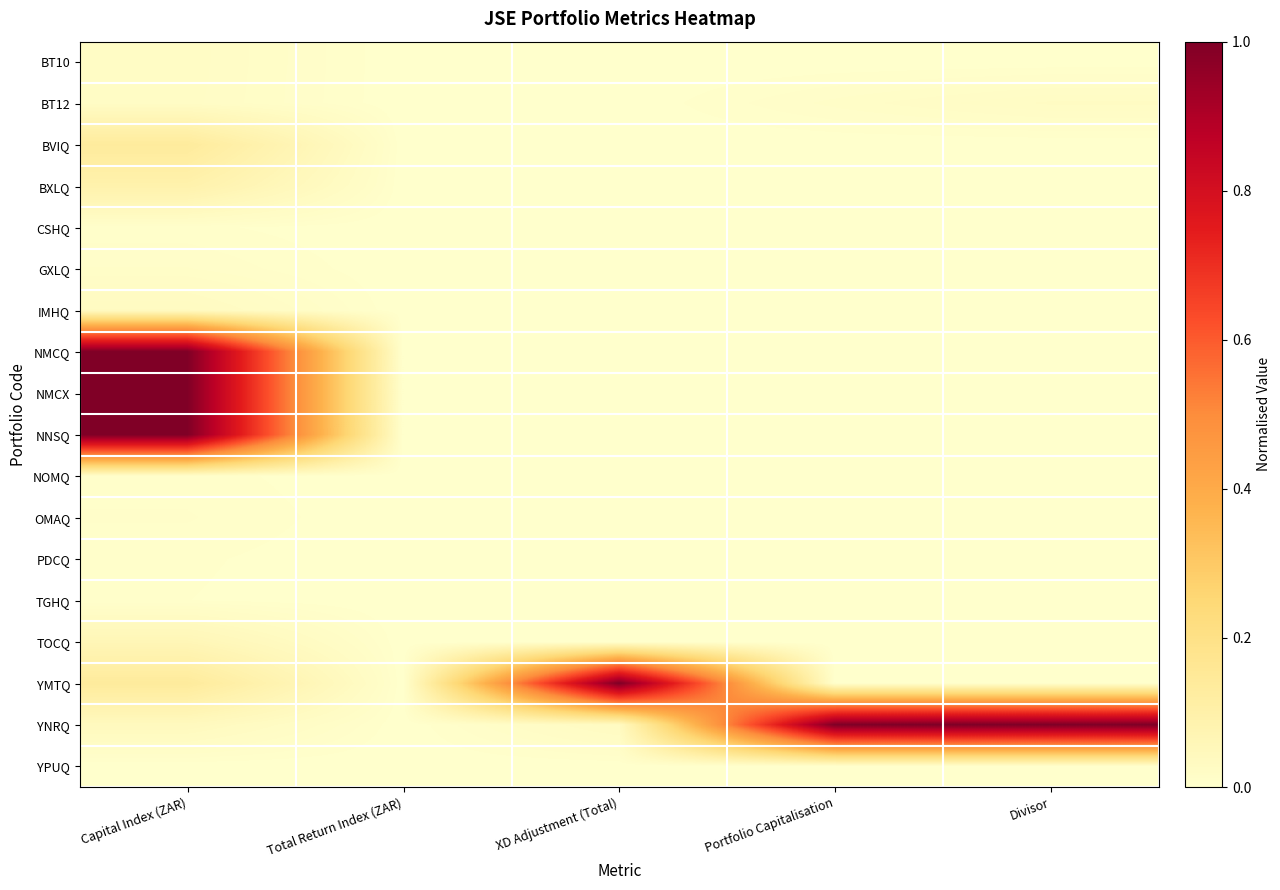

Reading left to right, extract all data points from this chart.

BT10: Capital Index (ZAR)=0.0	Total Return Index (ZAR)=0.0	XD Adjustment (Total)=0.0	Portfolio Capitalisation=0.0	Divisor=0.0
BT12: Capital Index (ZAR)=0.0	Total Return Index (ZAR)=0.0	XD Adjustment (Total)=0.0	Portfolio Capitalisation=0.0	Divisor=0.0
BVIQ: Capital Index (ZAR)=0.1	Total Return Index (ZAR)=0.0	XD Adjustment (Total)=0.0	Portfolio Capitalisation=0.0	Divisor=0.0
BXLQ: Capital Index (ZAR)=0.1	Total Return Index (ZAR)=0.0	XD Adjustment (Total)=0.0	Portfolio Capitalisation=0.0	Divisor=0.0
CSHQ: Capital Index (ZAR)=0.0	Total Return Index (ZAR)=0.0	XD Adjustment (Total)=0.0	Portfolio Capitalisation=0.0	Divisor=0.0
GXLQ: Capital Index (ZAR)=0.0	Total Return Index (ZAR)=0.0	XD Adjustment (Total)=0.0	Portfolio Capitalisation=0.0	Divisor=0.0
IMHQ: Capital Index (ZAR)=0.0	Total Return Index (ZAR)=0.0	XD Adjustment (Total)=0.0	Portfolio Capitalisation=0.0	Divisor=0.0
NMCQ: Capital Index (ZAR)=1.0	Total Return Index (ZAR)=0.0	XD Adjustment (Total)=0.0	Portfolio Capitalisation=0.0	Divisor=0.0
NMCX: Capital Index (ZAR)=1.0	Total Return Index (ZAR)=0.0	XD Adjustment (Total)=0.0	Portfolio Capitalisation=0.0	Divisor=0.0
NNSQ: Capital Index (ZAR)=1.0	Total Return Index (ZAR)=0.0	XD Adjustment (Total)=0.0	Portfolio Capitalisation=0.0	Divisor=0.0
NOMQ: Capital Index (ZAR)=0.0	Total Return Index (ZAR)=0.0	XD Adjustment (Total)=0.0	Portfolio Capitalisation=0.0	Divisor=0.0
OMAQ: Capital Index (ZAR)=0.0	Total Return Index (ZAR)=0.0	XD Adjustment (Total)=0.0	Portfolio Capitalisation=0.0	Divisor=0.0
PDCQ: Capital Index (ZAR)=0.0	Total Return Index (ZAR)=0.0	XD Adjustment (Total)=0.0	Portfolio Capitalisation=0.0	Divisor=0.0
TGHQ: Capital Index (ZAR)=0.0	Total Return Index (ZAR)=0.0	XD Adjustment (Total)=0.0	Portfolio Capitalisation=0.0	Divisor=0.0
TOCQ: Capital Index (ZAR)=0.1	Total Return Index (ZAR)=0.0	XD Adjustment (Total)=0.0	Portfolio Capitalisation=0.0	Divisor=0.0
YMTQ: Capital Index (ZAR)=0.1	Total Return Index (ZAR)=0.0	XD Adjustment (Total)=1.0	Portfolio Capitalisation=0.0	Divisor=0.0
YNRQ: Capital Index (ZAR)=0.0	Total Return Index (ZAR)=0.0	XD Adjustment (Total)=0.0	Portfolio Capitalisation=1.0	Divisor=1.0
YPUQ: Capital Index (ZAR)=0.0	Total Return Index (ZAR)=0.0	XD Adjustment (Total)=0.0	Portfolio Capitalisation=0.0	Divisor=0.0